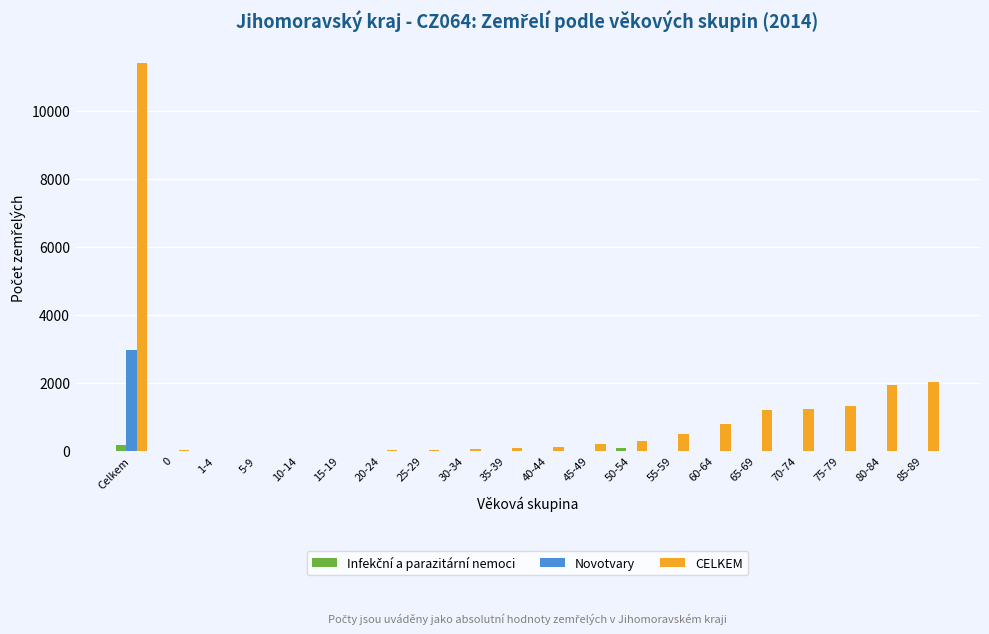

At which label does CELKEM reach its peak?

Celkem